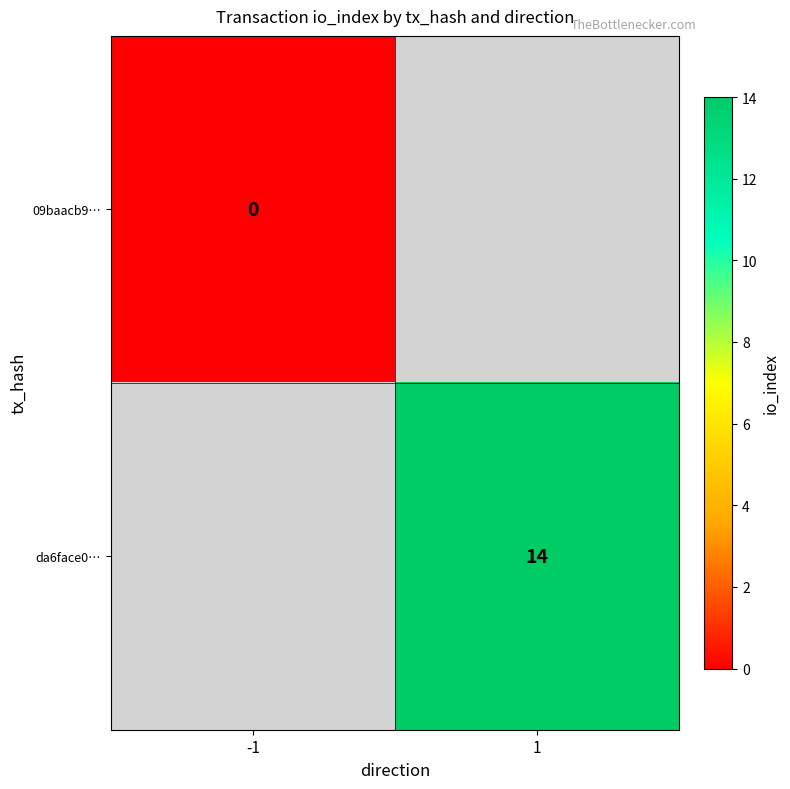

Is the value of da6face0… at 1 greater than the value of 09baacb9… at -1?

Yes